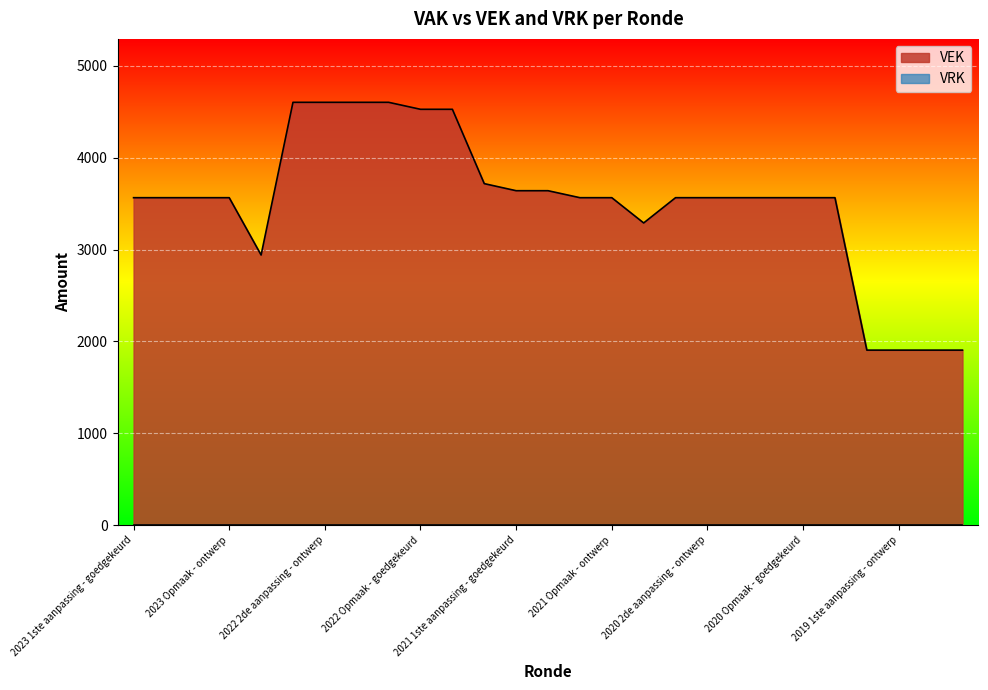

Rank the categories by value from lowest to highest.

2019 1ste aanpassing - goedgekeurd, 2019 1ste aanpassing - ontwerp, 2019 opmaak - goedgekeurd, 2019 opmaak - ontwerp, 2022 uitvoering, 2020 uitvoering, 2023 1ste aanpassing - goedgekeurd, 2023 1ste aanpassing - ontwerp, 2023 Opmaak - goedgekeurd, 2023 Opmaak - ontwerp, 2021 Opmaak - goedgekeurd, 2021 Opmaak - ontwerp, 2020 2de aanpassing - goedgekeurd, 2020 2de aanpassing - ontwerp, 2020 1ste aanpassing - goedgekeurd, 2020 1ste aanpassing - ontwerp, 2020 Opmaak - goedgekeurd, 2020 Opmaak - ontwerp, 2021 1ste aanpassing - goedgekeurd, 2021 1ste aanpassing - ontwerp, 2021 uitvoering, 2022 Opmaak - goedgekeurd, 2022 Opmaak - ontwerp, 2022 2de aanpassing - goedgekeurd, 2022 2de aanpassing - ontwerp, 2022 1ste aanpassing - goedgekeurd, 2022 1ste aanpassing - ontwerp